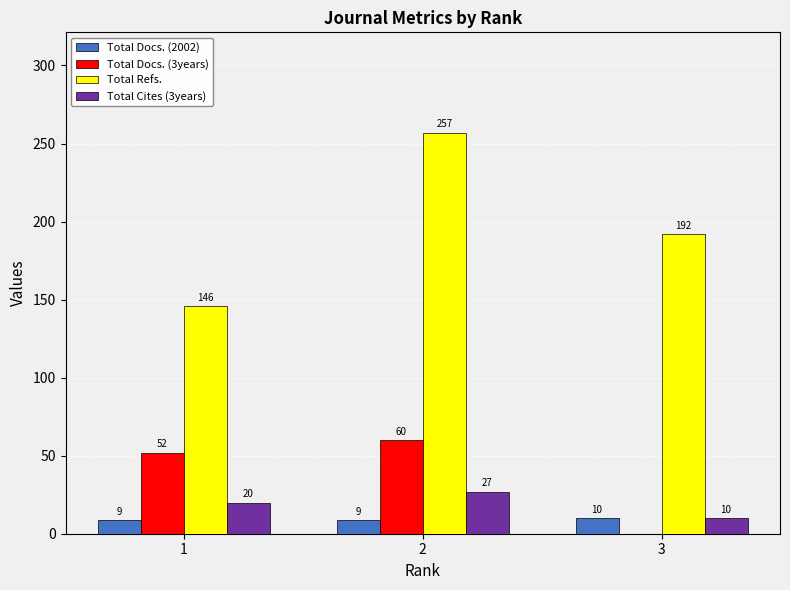

Which category has the highest value across all series?

2